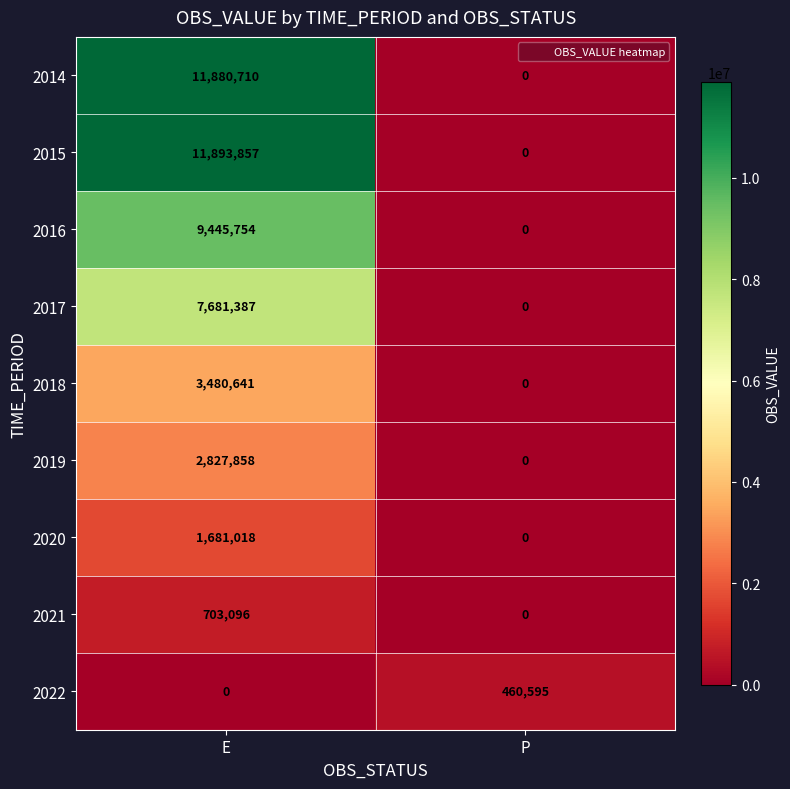

What is the sum of all 2016 values?

9445754